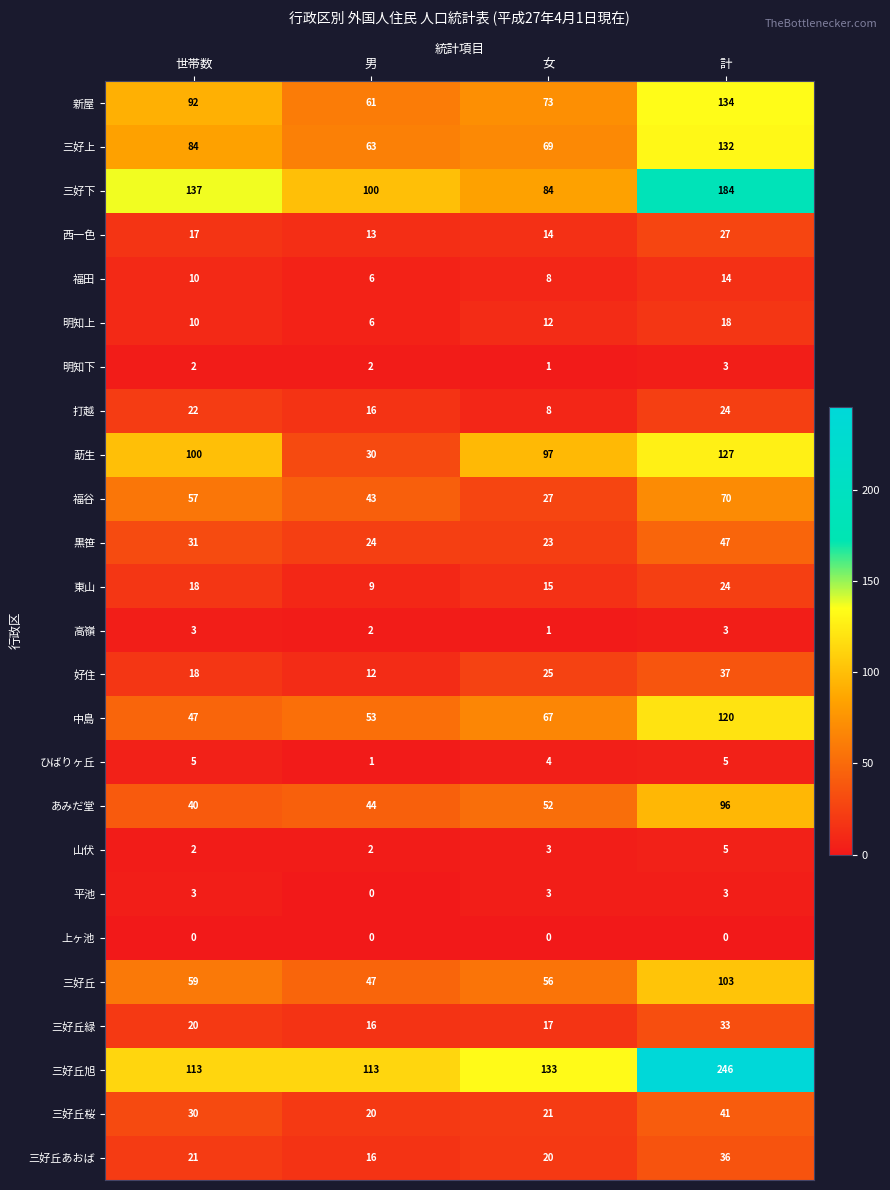

What is the difference between the 三好丘桜 values at 計 and 世帯数?

11